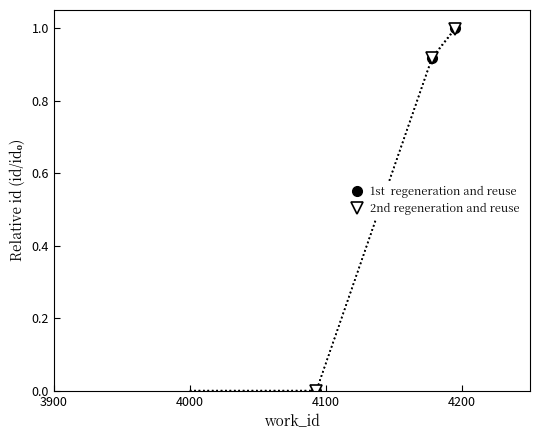

How many series are shown in this chart?

2